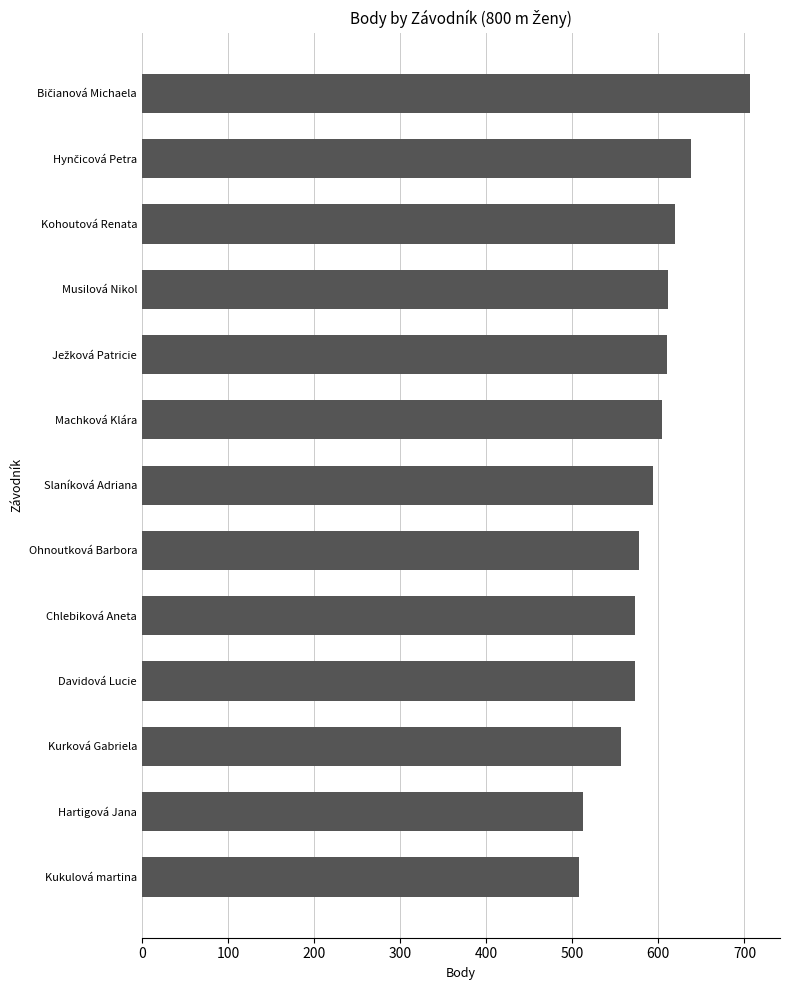

How many distinct data groups are displayed?

1